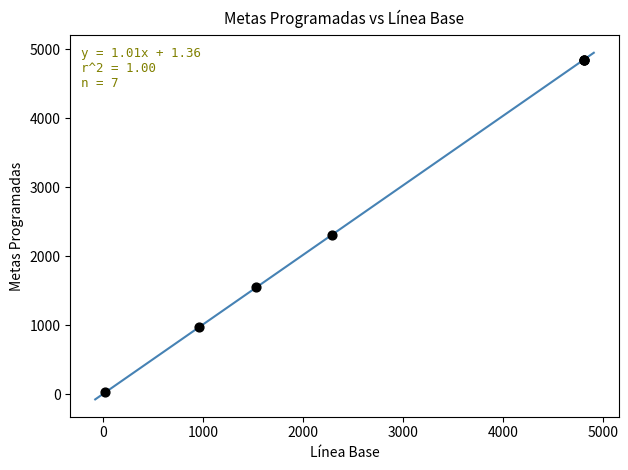

What Y value in the scatter plot is closest to 2436?

2300